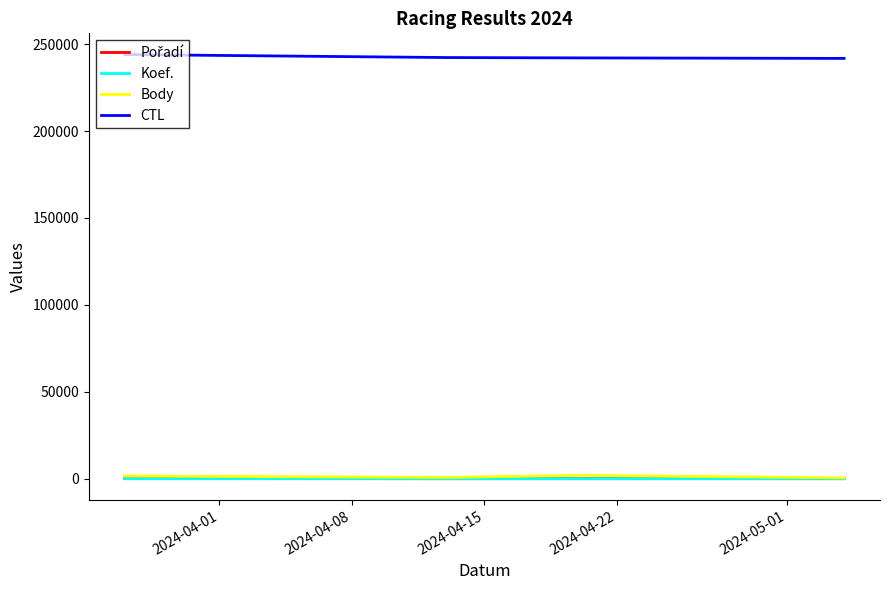

What is the maximum value for CTL?

244030